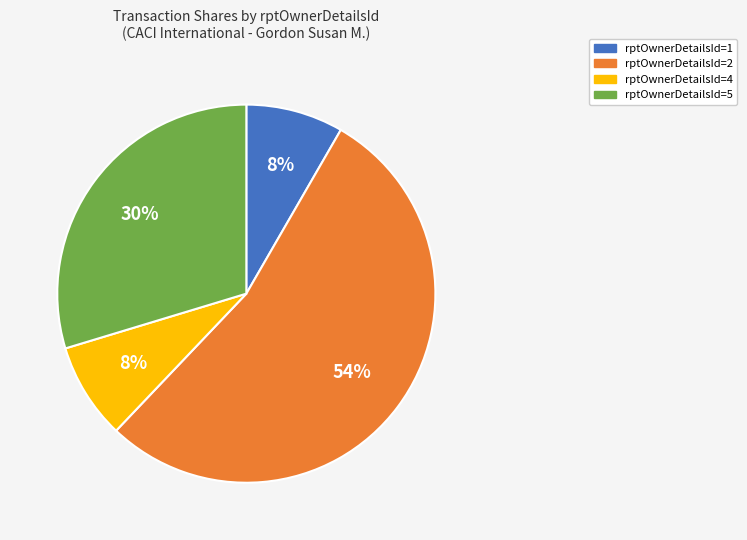

Does rptOwnerDetailsId=5 represent more than half of the total?

No